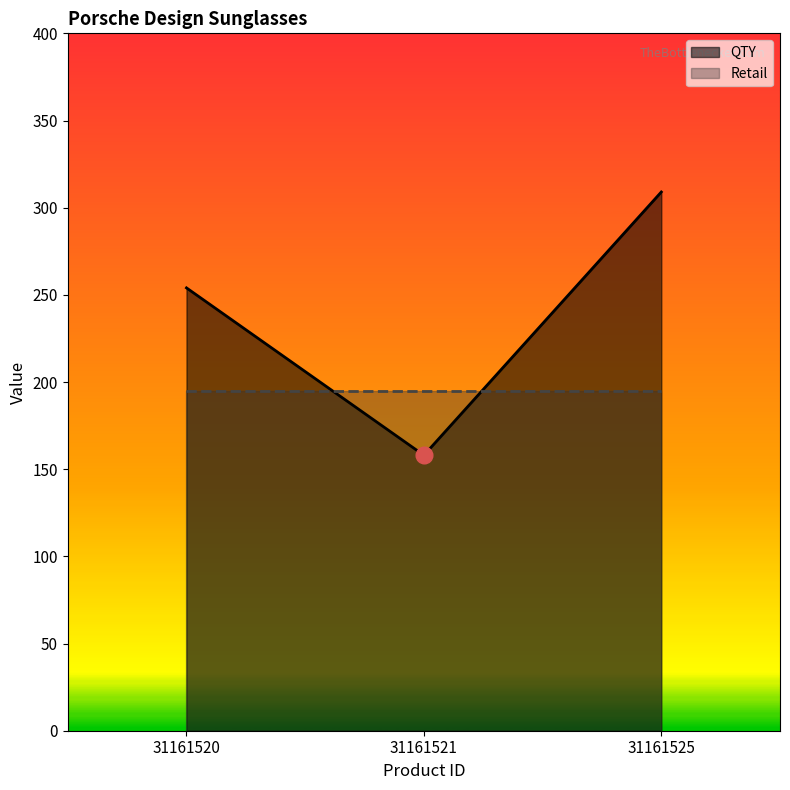

Count the number of categories in the chart.

3